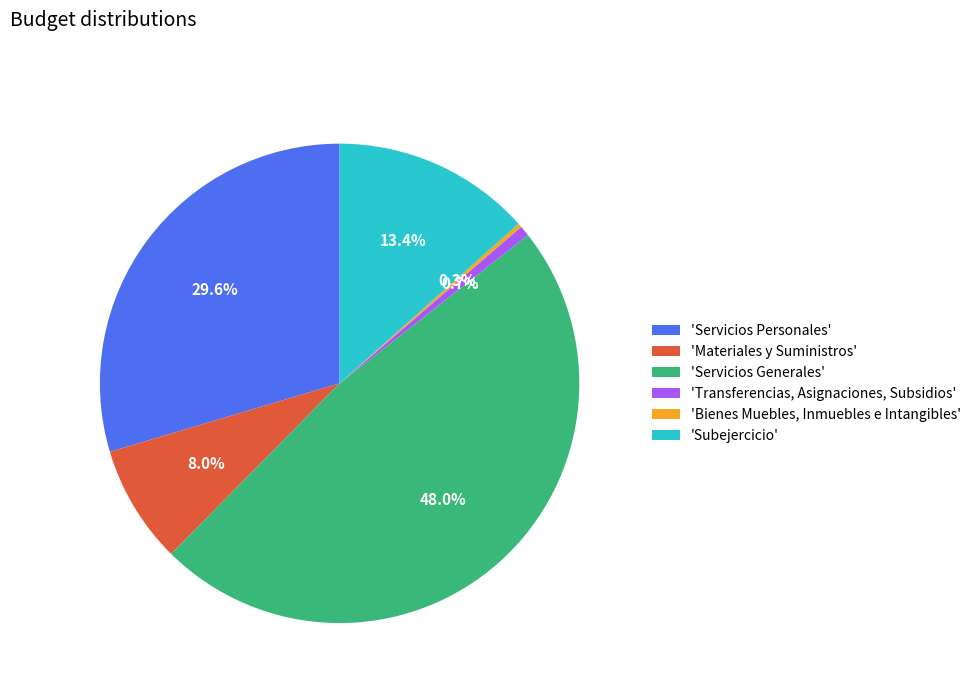

To the nearest percent, what is the average slice percentage?

17%